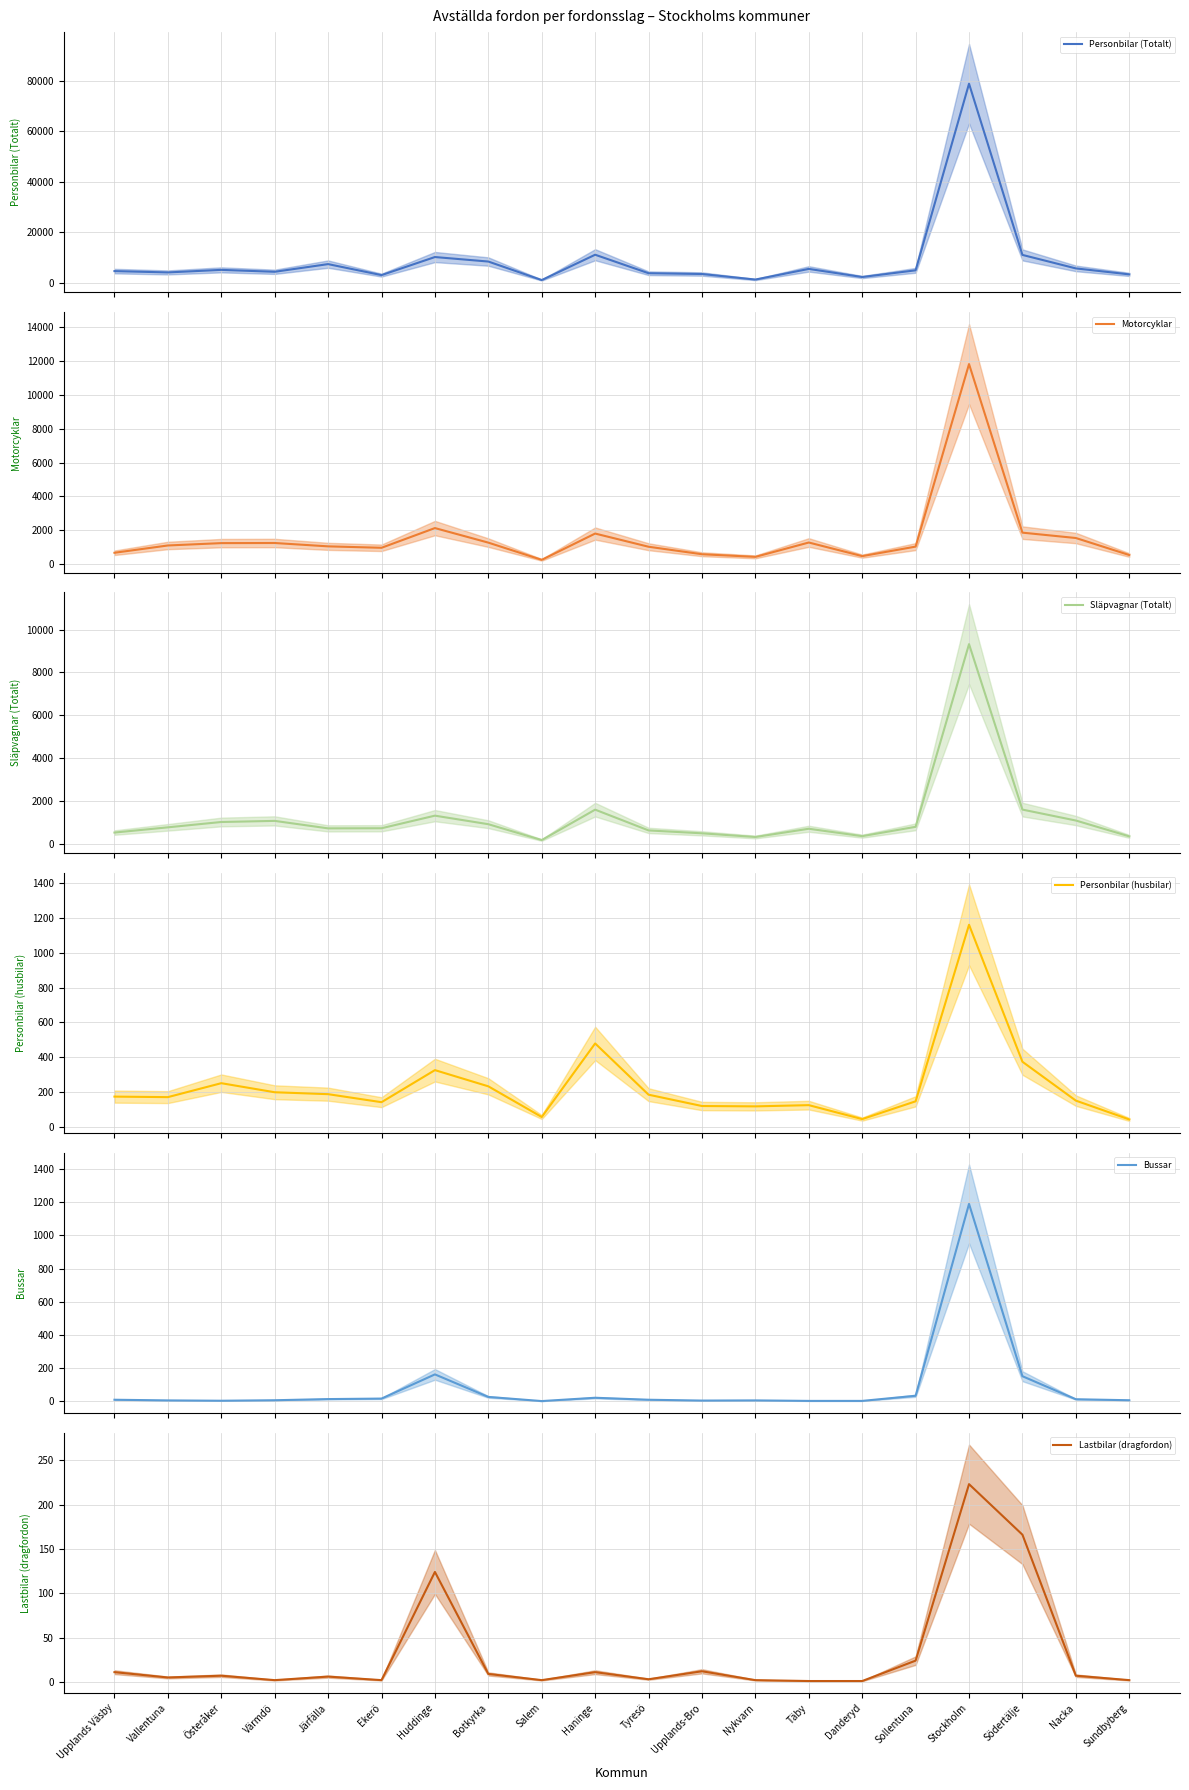

True or false: Bussar has a value of 4 at Vallentuna.

True